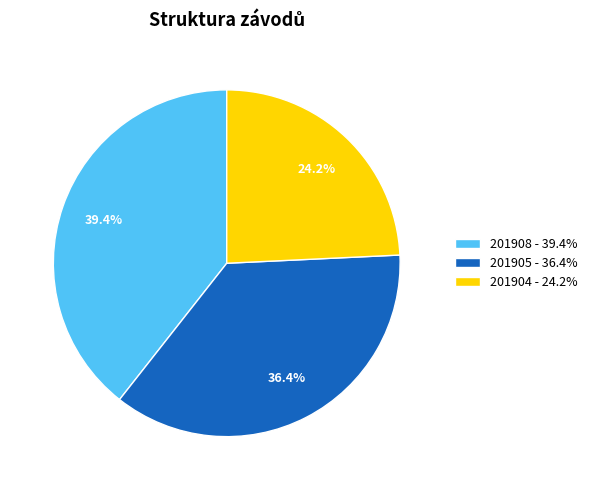

Rank the categories by value from highest to lowest.

201908, 201905, 201904